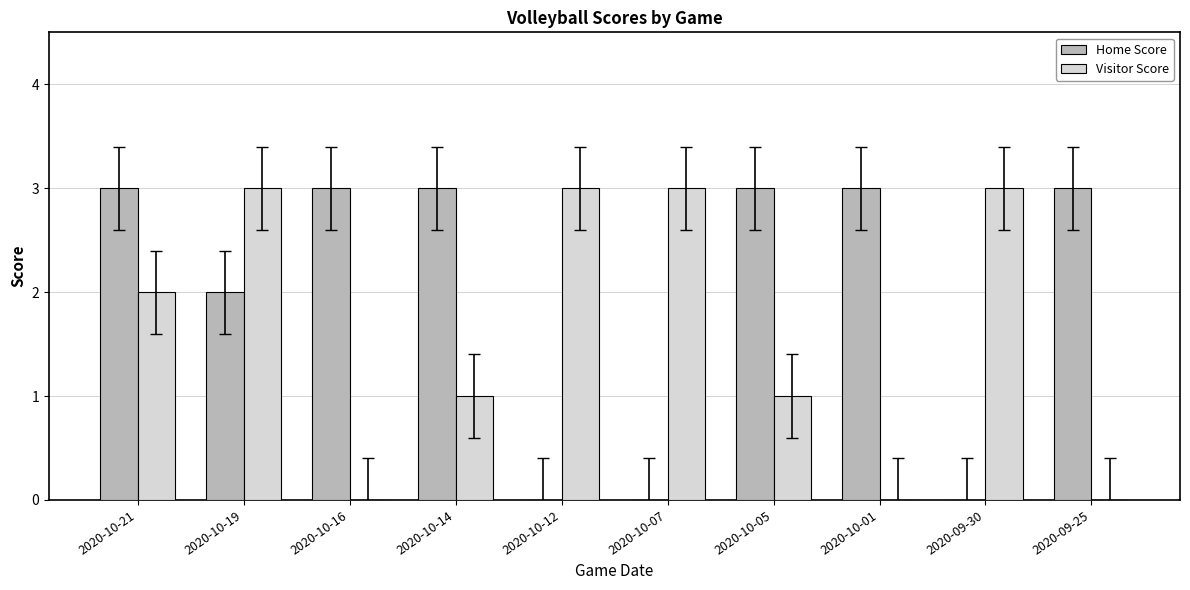

How many data points does each series have?

10